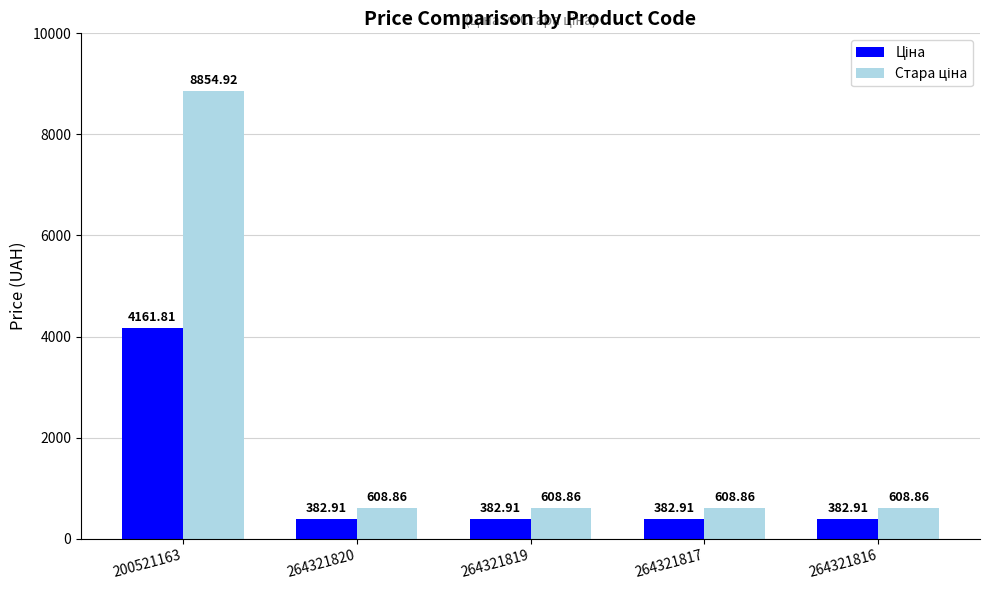

At which category is the sum across all series the highest?

200521163